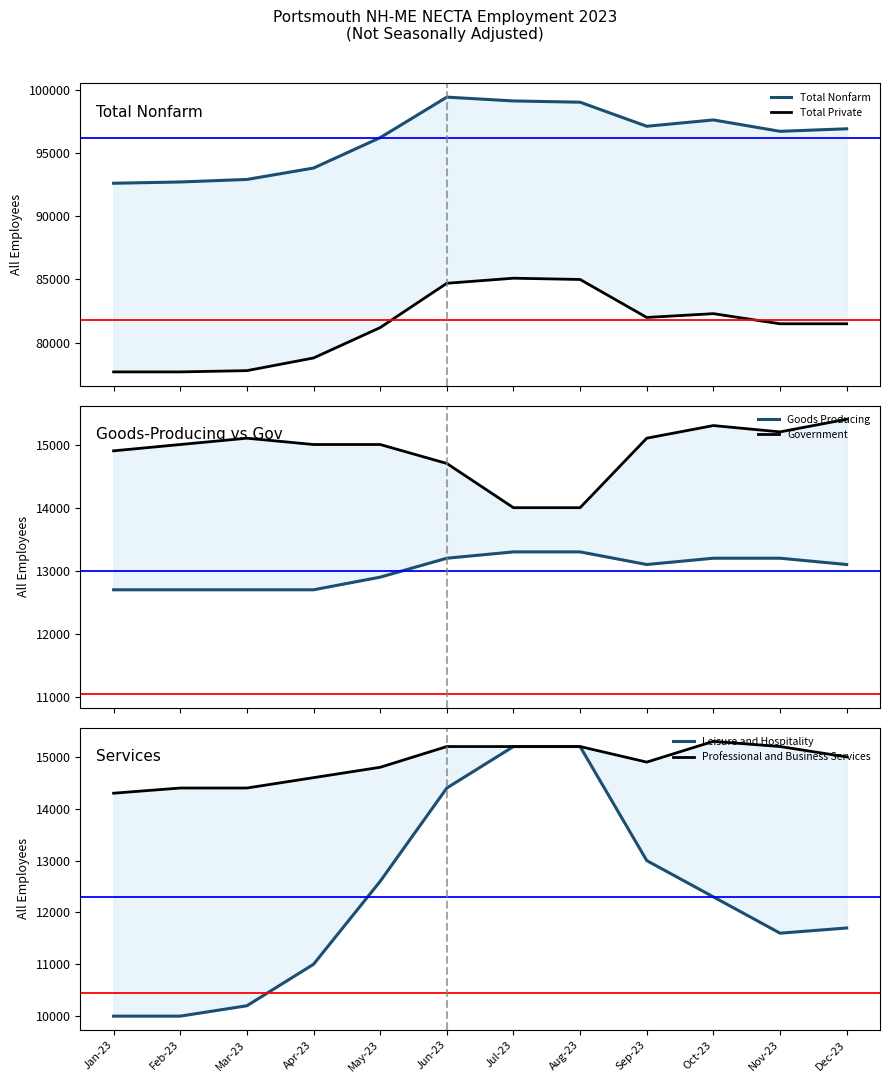

True or false: Professional and Business Services has more than 0 interior local peaks.

True